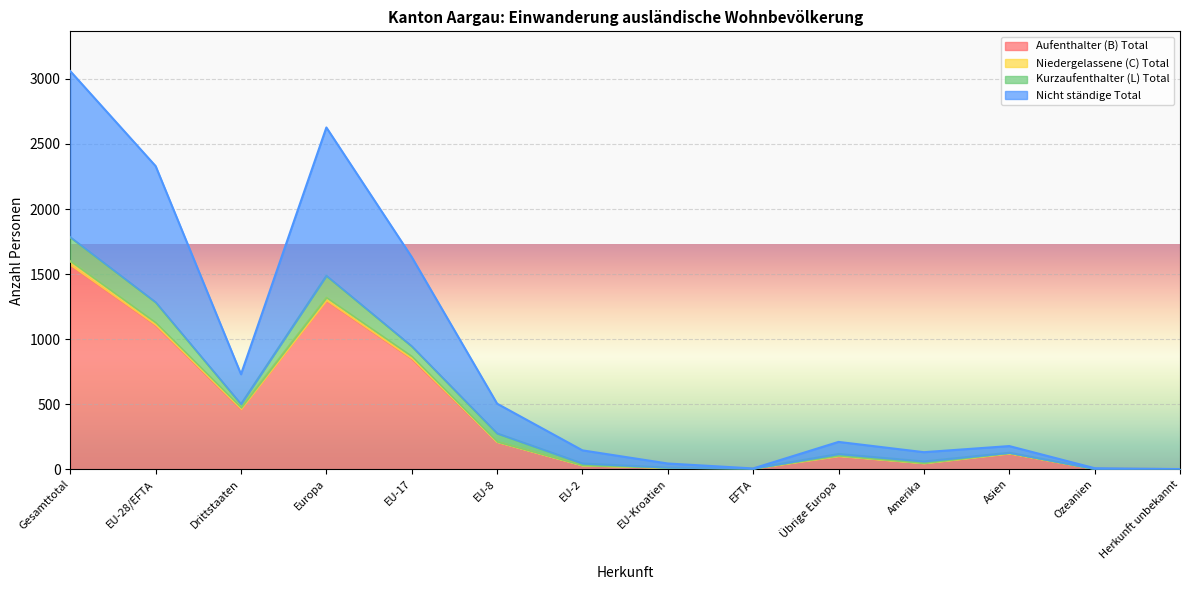

Is the value of Nicht ständige Total at Asien greater than the value of Aufenthalter (B) Total at Amerika?

Yes